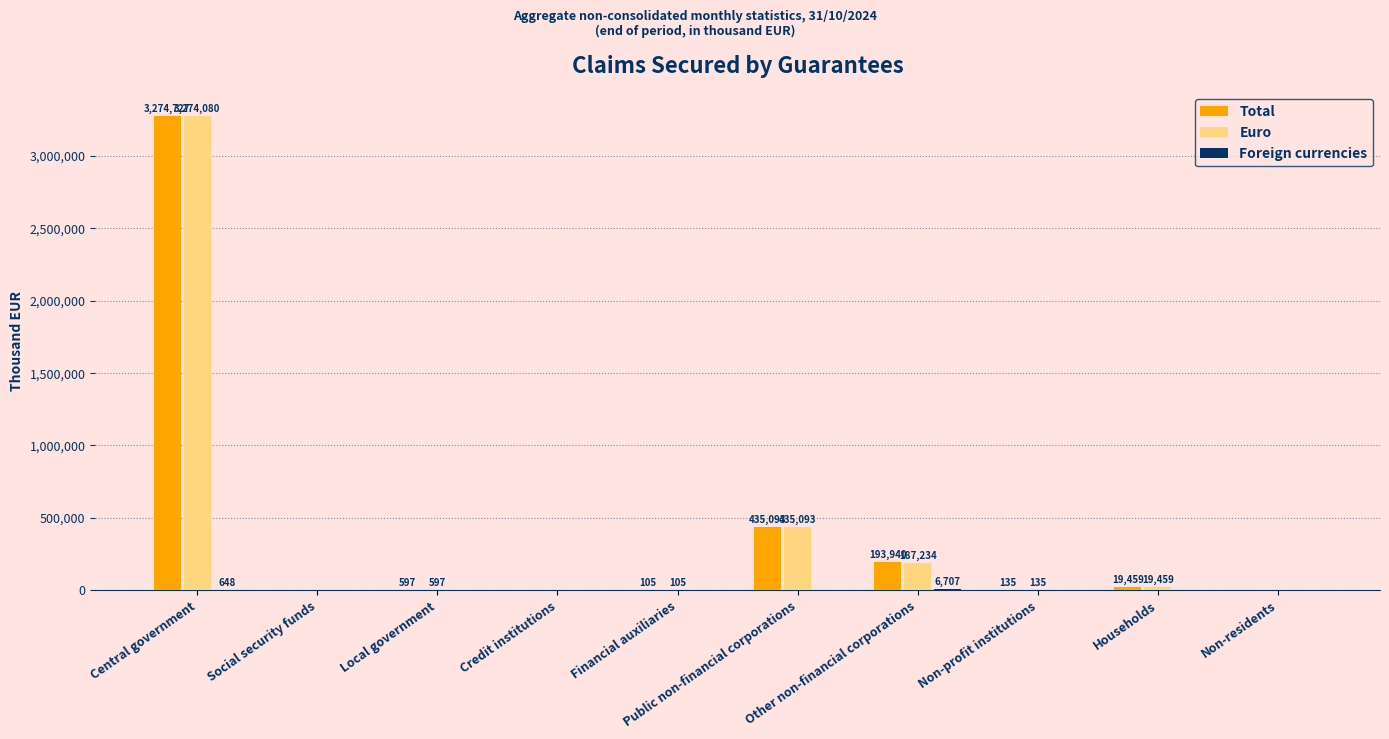

How many categories are shown in the chart?

10